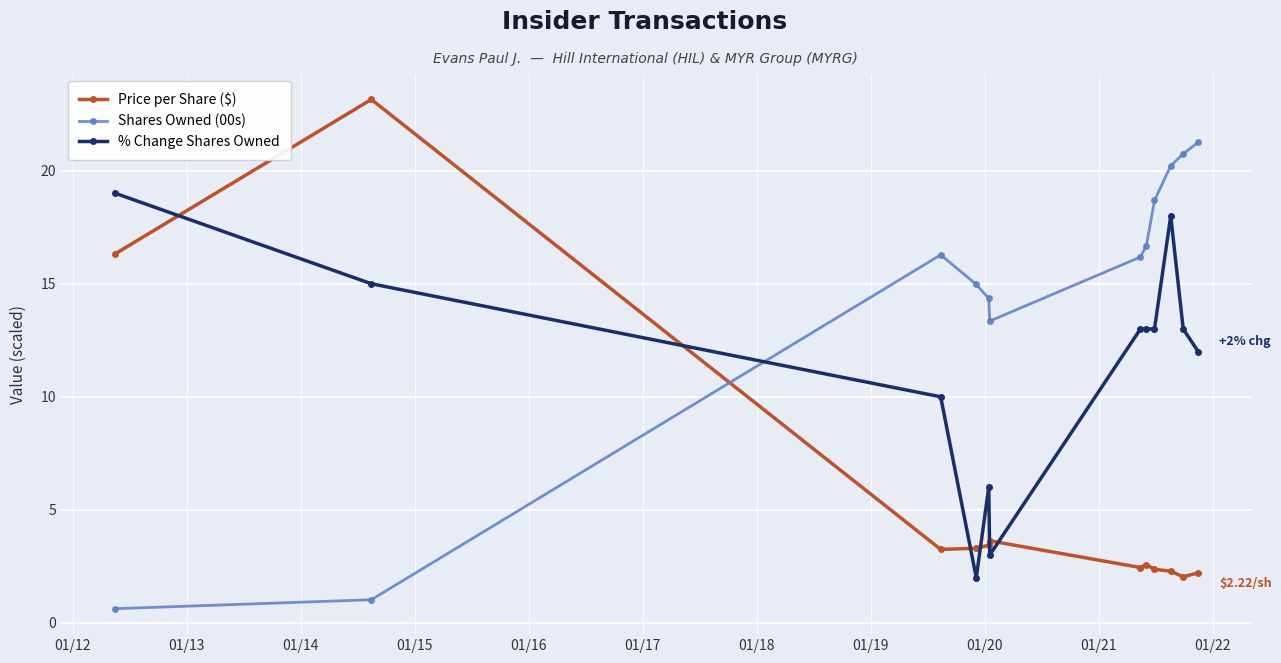

What is the difference between the second highest and minimum values in the % Change Shares Owned series?

16.0